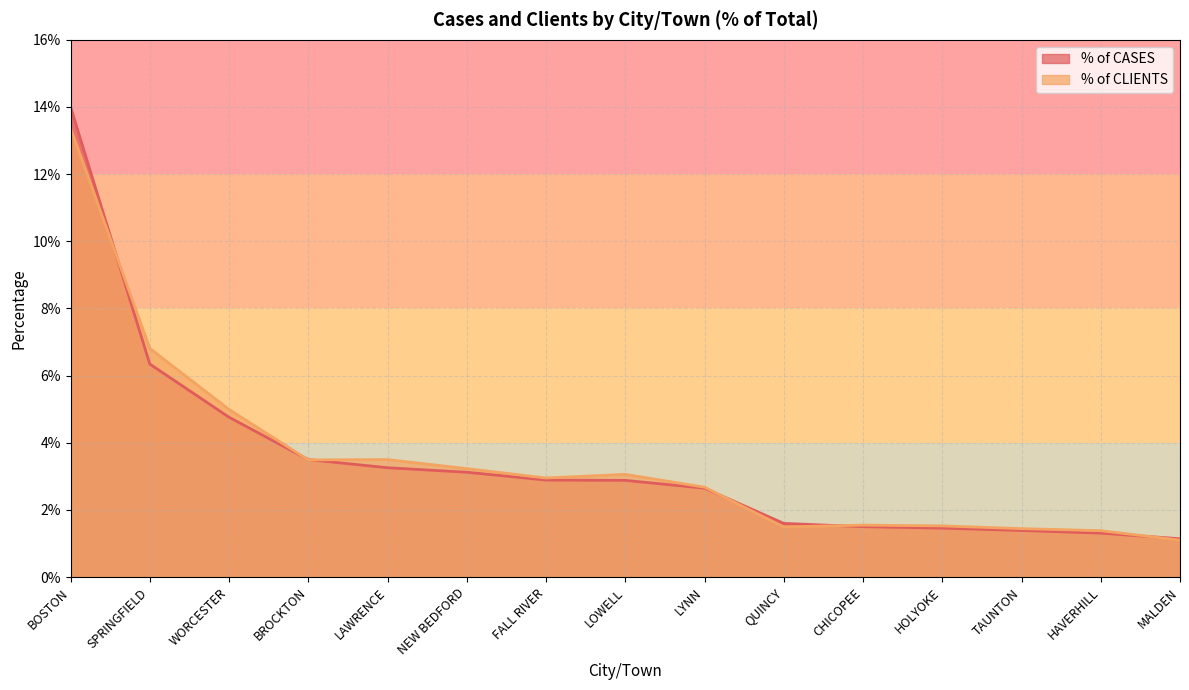

How many interior local peaks does the % of CLIENTS series have?

3